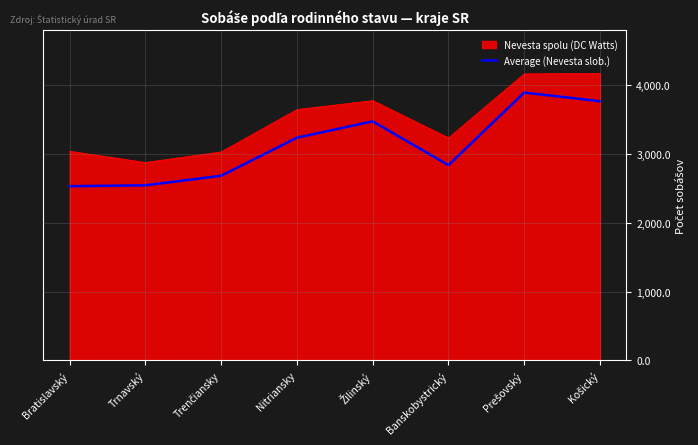

True or false: Average (Nevesta slob.) has a value of 5360 at Nitriansky.

False